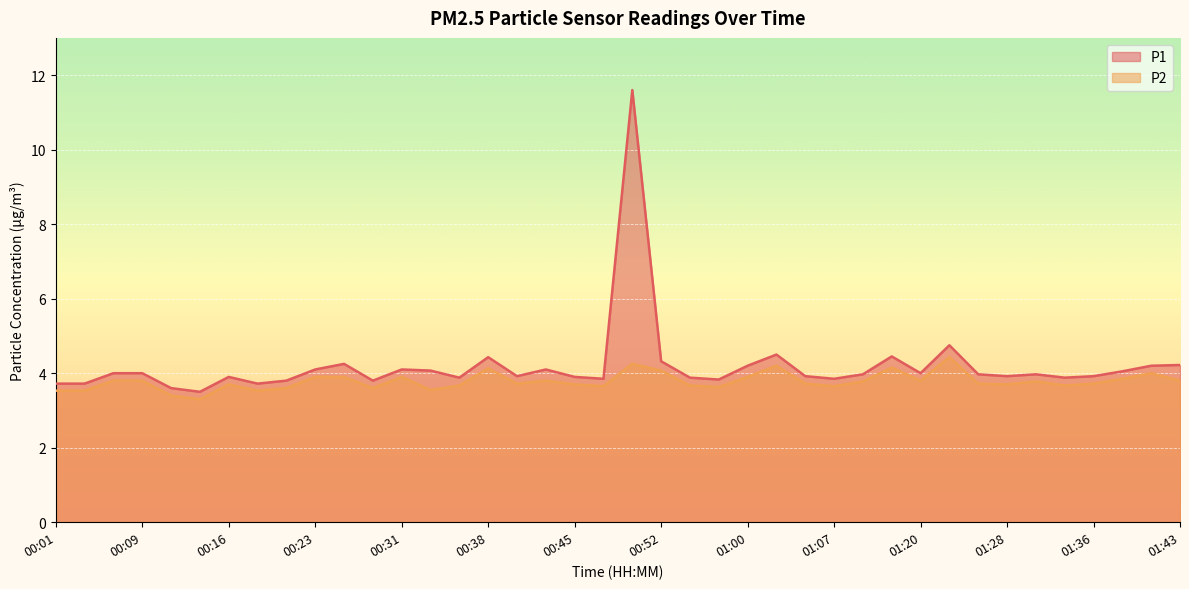

The value of P1 at 00:09 is 4.0. True or false?

True